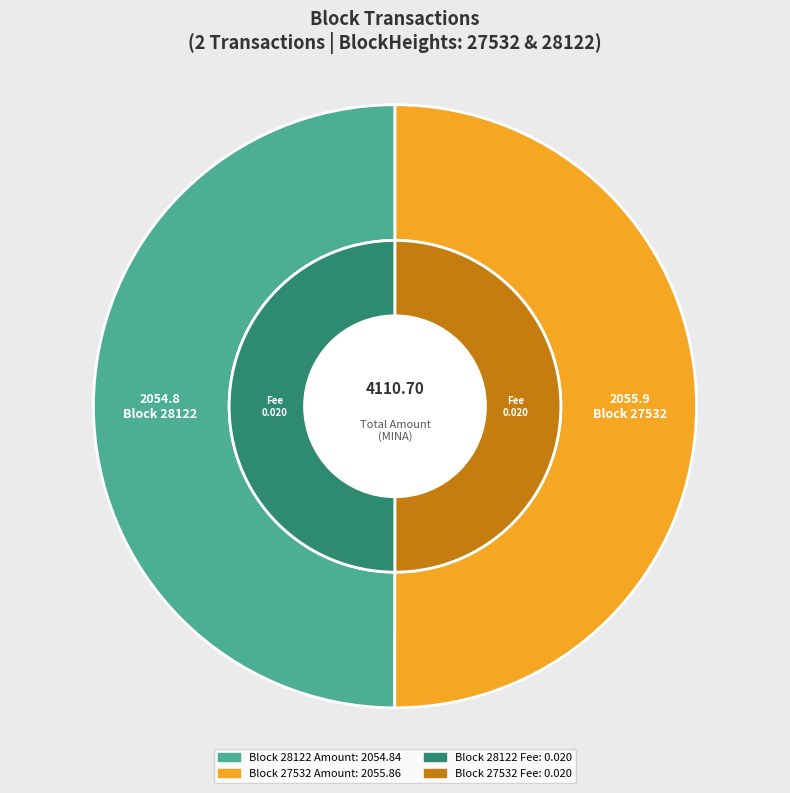

To the nearest percent, what portion does 27532 represent?

50%